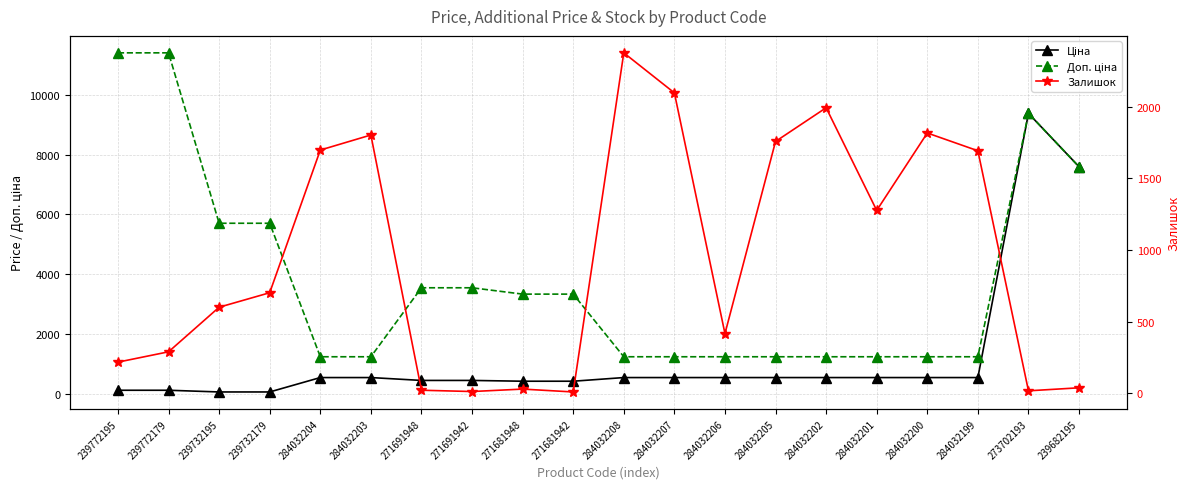

Which series has the largest total across all categories?

Доп. ціна